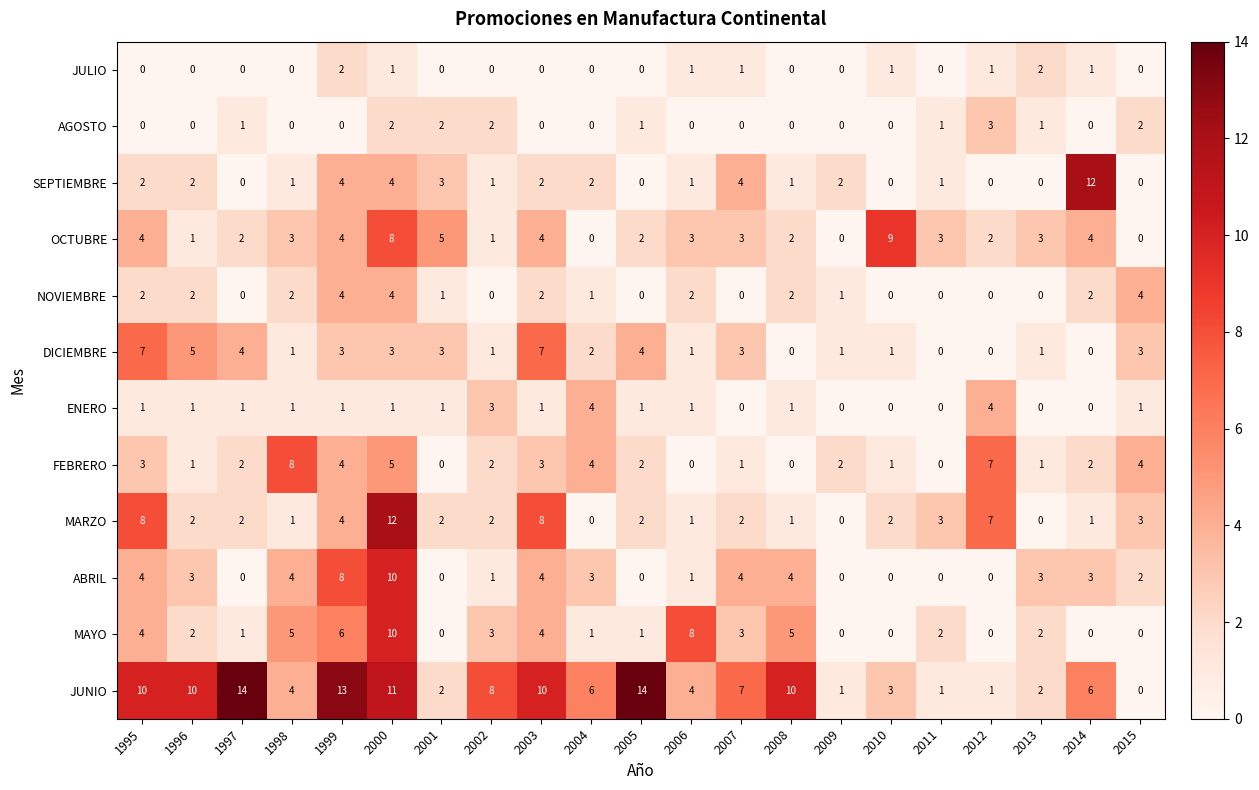

How many series are shown in this chart?

12